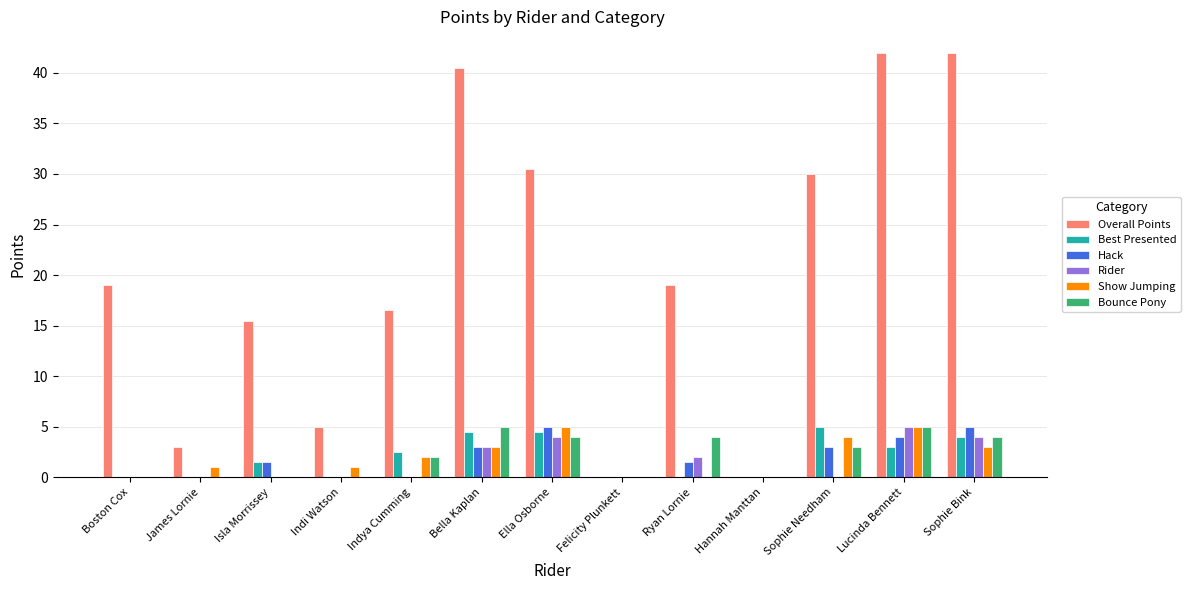

Reading right to left, what are all the values shown in this chart?

Overall Points: 42.0	42.0	30.0	0.0	19.0	0.0	30.5	40.5	16.5	5.0	15.5	3.0	19.0
Best Presented: 4.0	3.0	5.0	0.0	0.0	0.0	4.5	4.5	2.5	0.0	1.5	0.0	0.0
Hack: 5.0	4.0	3.0	0.0	1.5	0.0	5.0	3.0	0.0	0.0	1.5	0.0	0.0
Rider: 4.0	5.0	0.0	0.0	2.0	0.0	4.0	3.0	0.0	0.0	0.0	0.0	0.0
Show Jumping: 3.0	5.0	4.0	0.0	0.0	0.0	5.0	3.0	2.0	1.0	0.0	1.0	0.0
Bounce Pony: 4.0	5.0	3.0	0.0	4.0	0.0	4.0	5.0	2.0	0.0	0.0	0.0	0.0